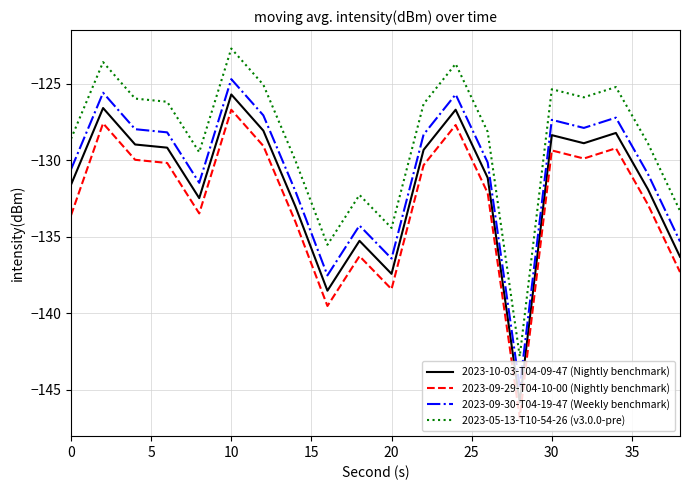

What is the highest value of the 2023-09-30-T04-19-47 (Weekly benchmark) series?

-124.7